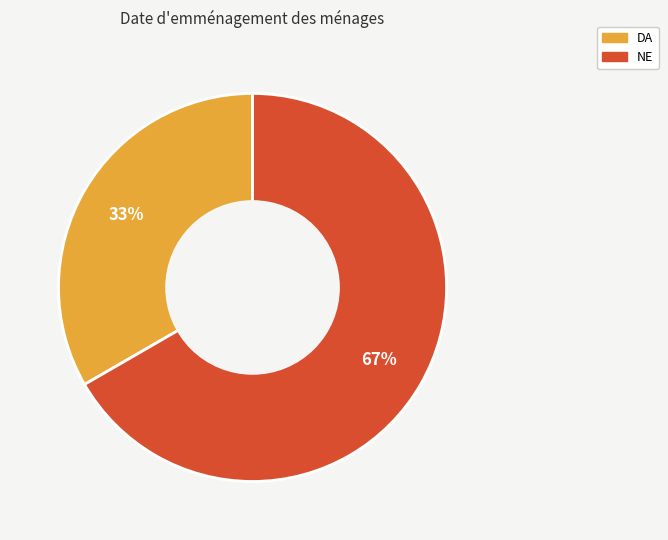

Is it true that NE is 60% of the pie?

False